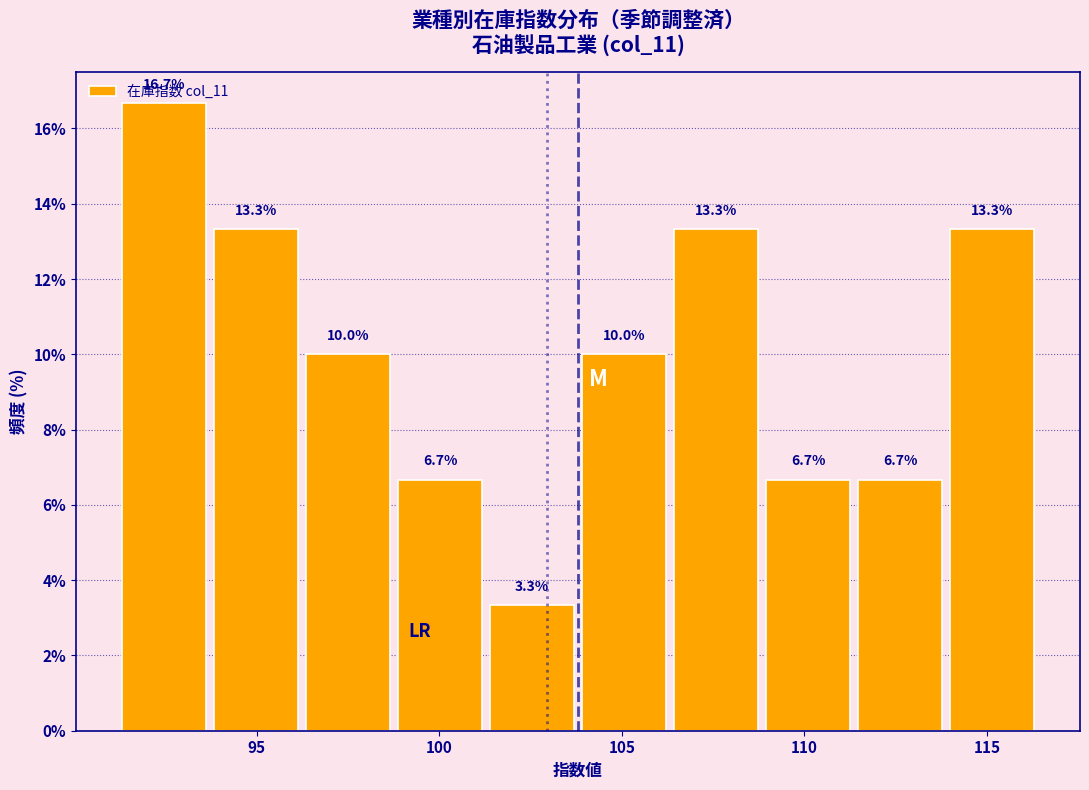

Reading left to right, transcribe this chart: for each bar, give the range it covers on the x-axis and its height. The bar edges are not printed on the chart, so give them approximately, as read against the axis.

91.0 to 93.5: 16.7
93.5 to 96.0: 13.3
96.0 to 99.0: 10.0
99.0 to 101.5: 6.7
101.5 to 104.0: 3.3
104.0 to 106.5: 10.0
106.5 to 109.0: 13.3
109.0 to 111.5: 6.7
111.5 to 114.0: 6.7
114.0 to 116.5: 13.3